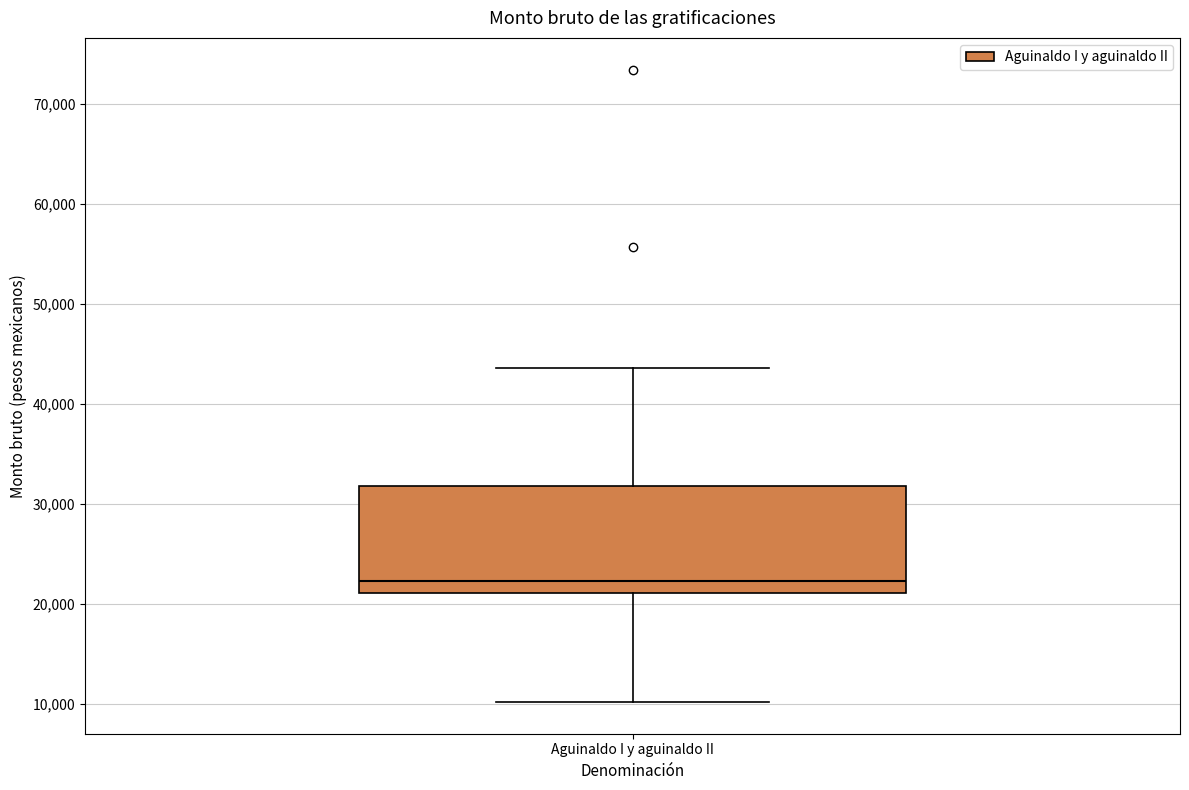

Transcribe this box plot: give where the median line is, the range the box spans, and where the two whiskers end, as read against the y-axis. The values are not printed on the chart, so give them approximately, as read against the axis.

median 22000, box 21000 to 32000, whiskers 10000 to 44000